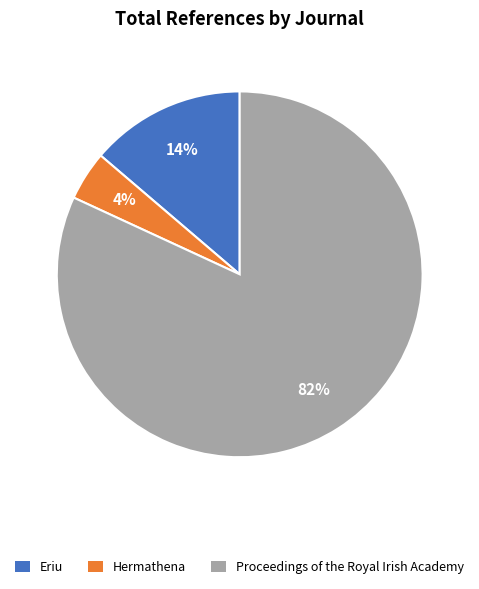

How many slices are in this pie chart?

3